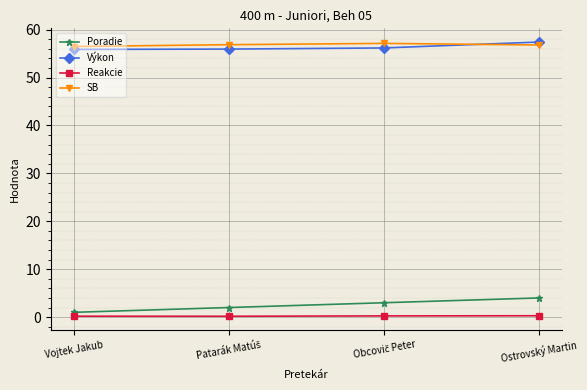

True or false: SB and Poradie intersect in this chart.

False